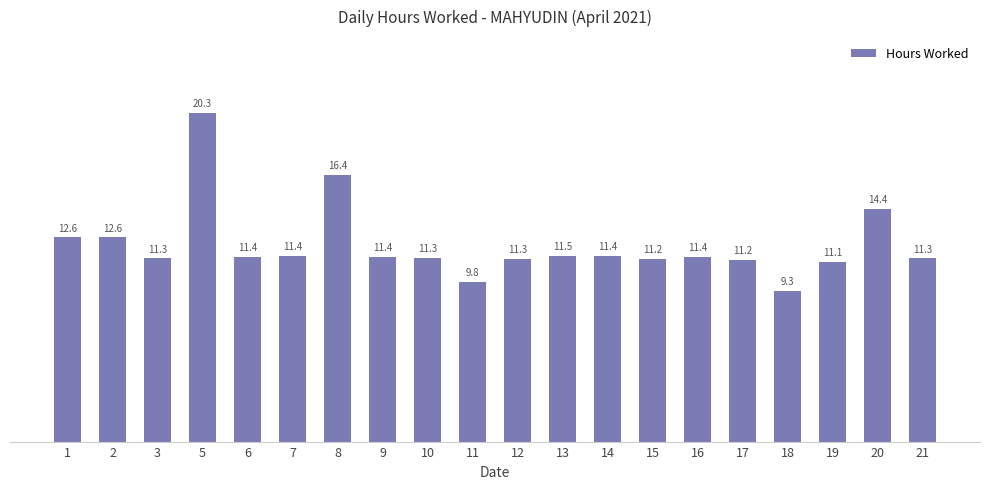

True or false: the data shows 9.3 at 18.

True